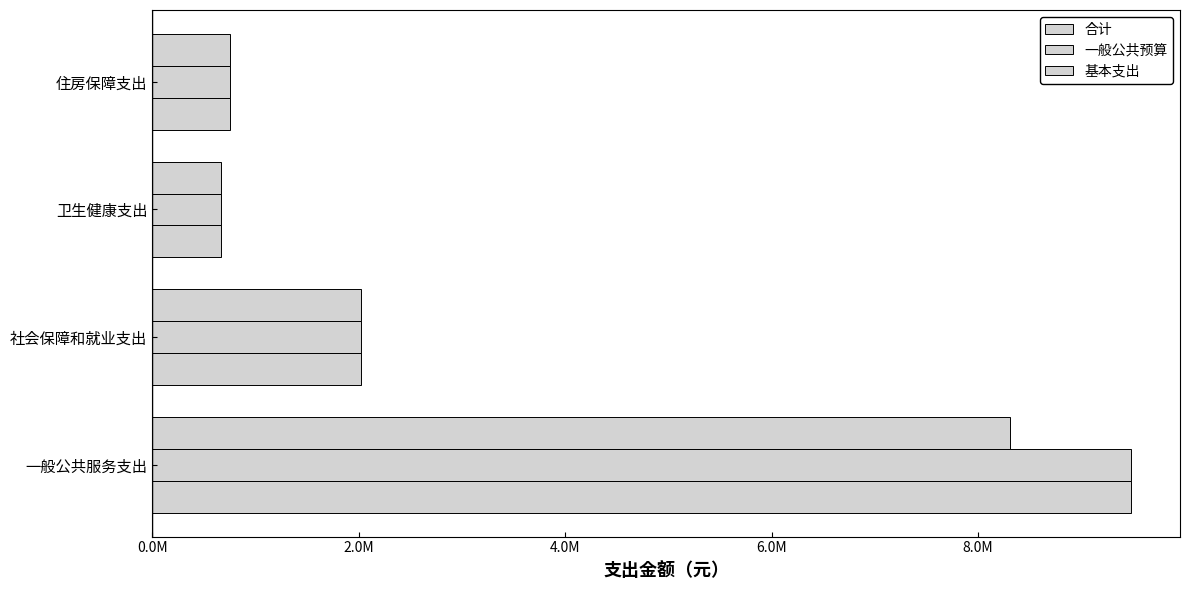

What is the highest value of the 合计 series?

9481538.6